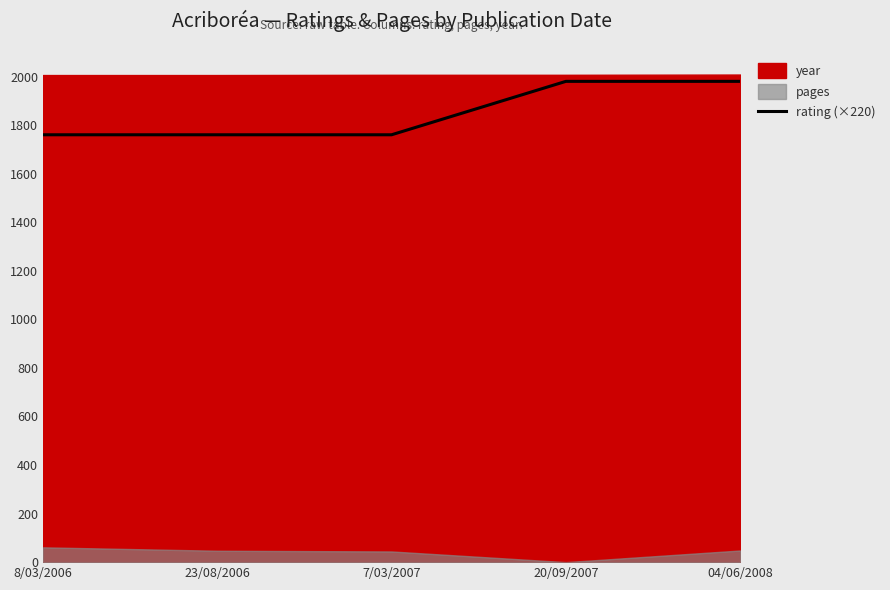

True or false: there are more than 2 points higher than both neighbors.

False